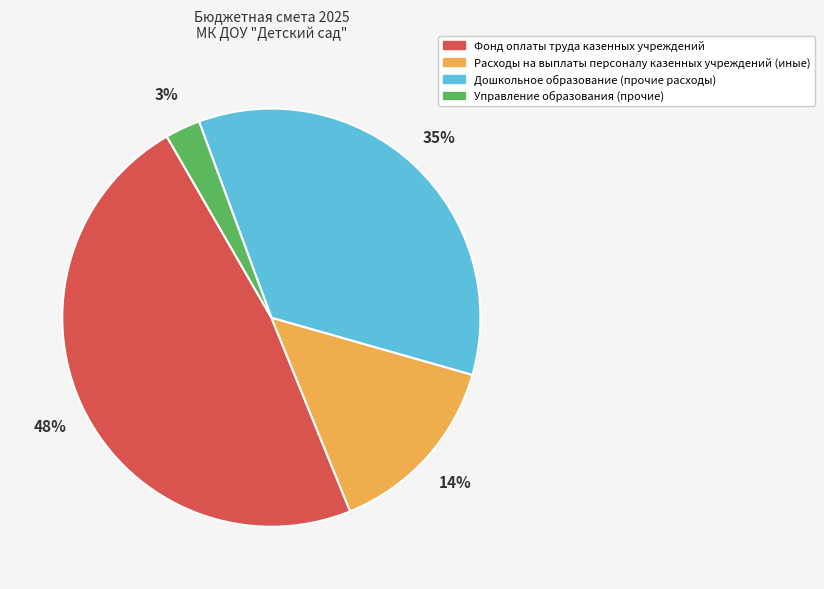

To the nearest percent, what is the average slice percentage?

25%